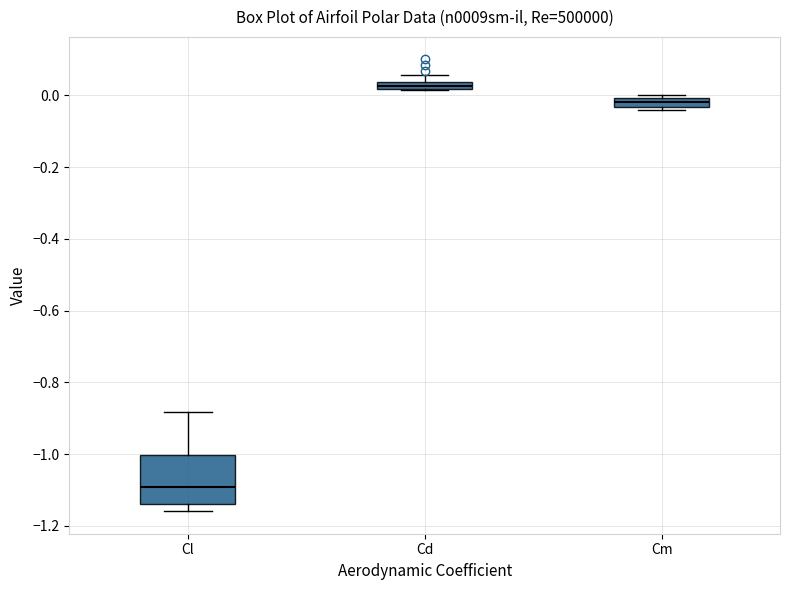

Which box is the tallest, from its lower edge to its upper edge?

Cl